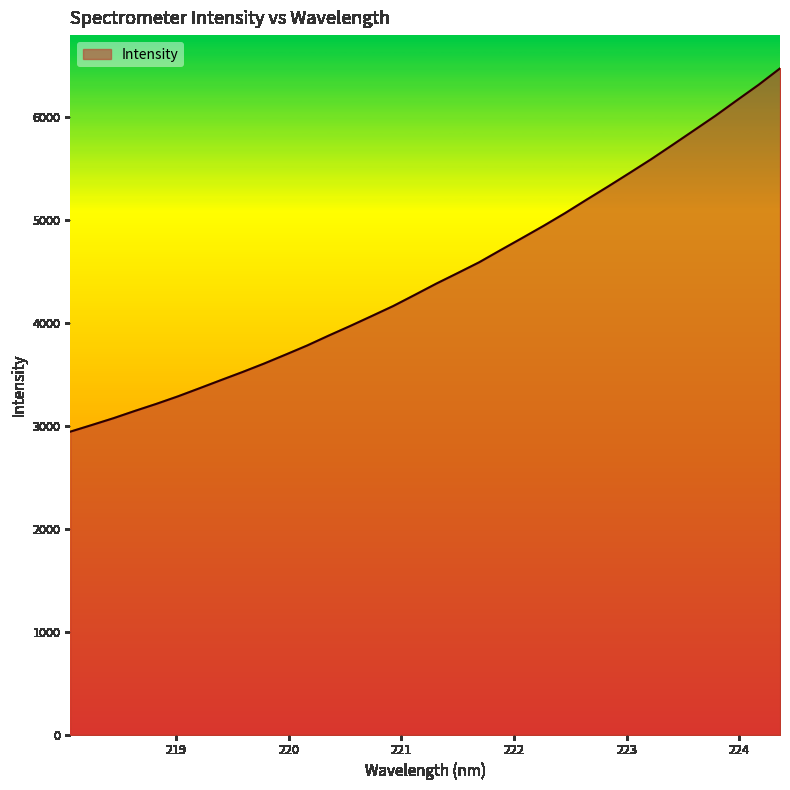

What is the difference between the maximum and minimum values?

3530.0